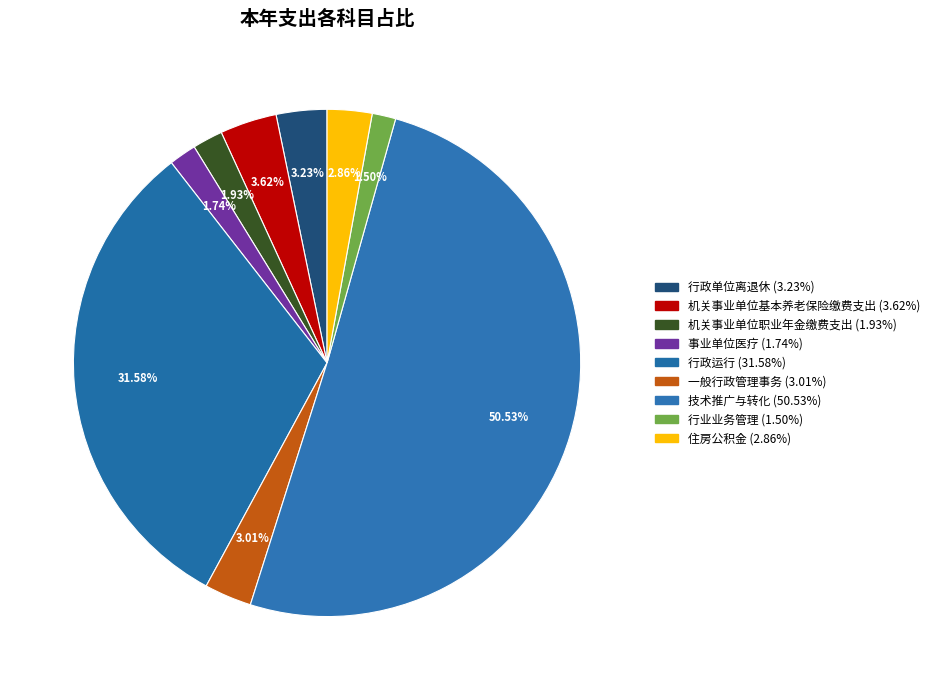

Is it true that 行业业务管理 is 2% of the pie?

True